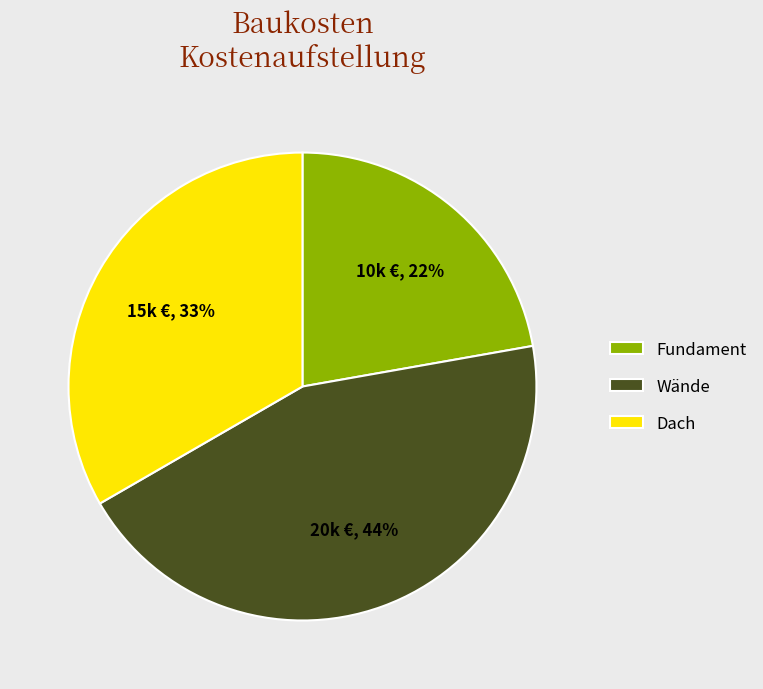

The Fundament slice represents 35% of the pie. True or false?

False